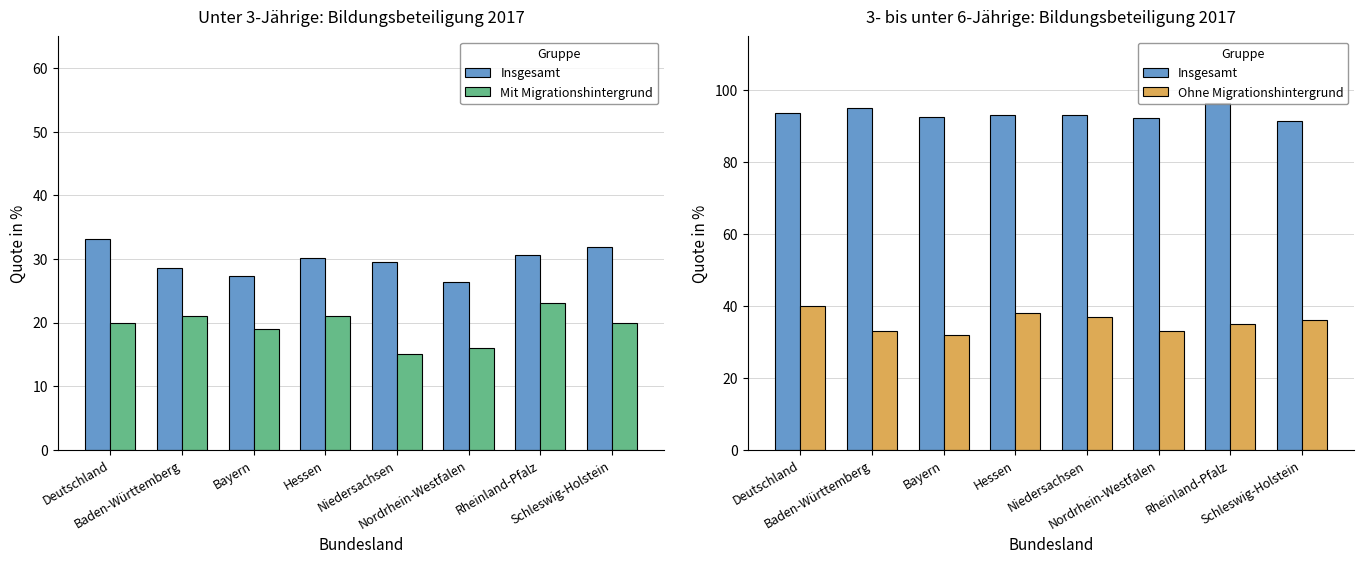

How many values in the Mit Migrationshintergrund series exceed 20?

3